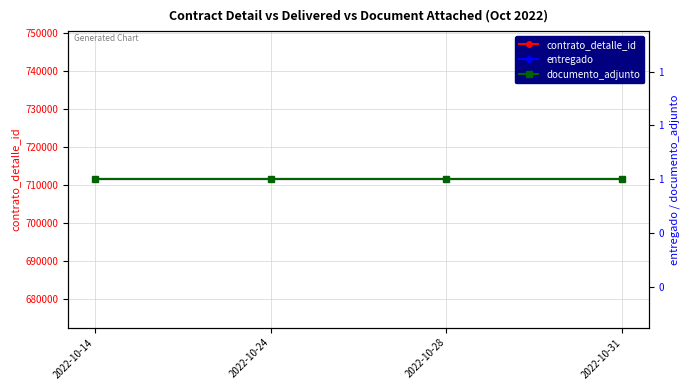

Which series has the largest total across all categories?

contrato_detalle_id